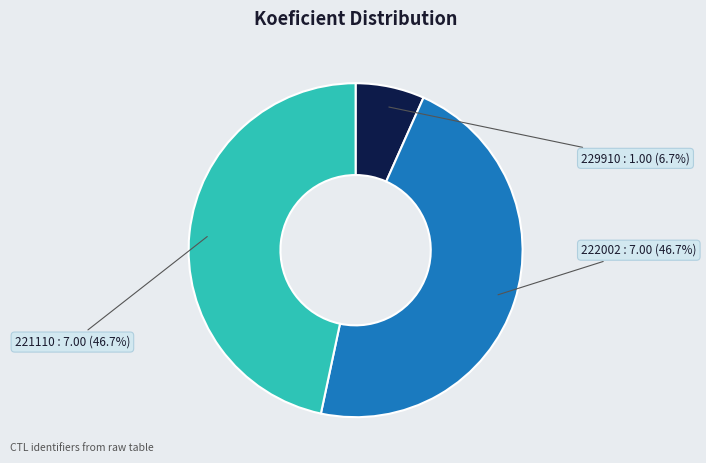

Does any single category account for the majority?

No